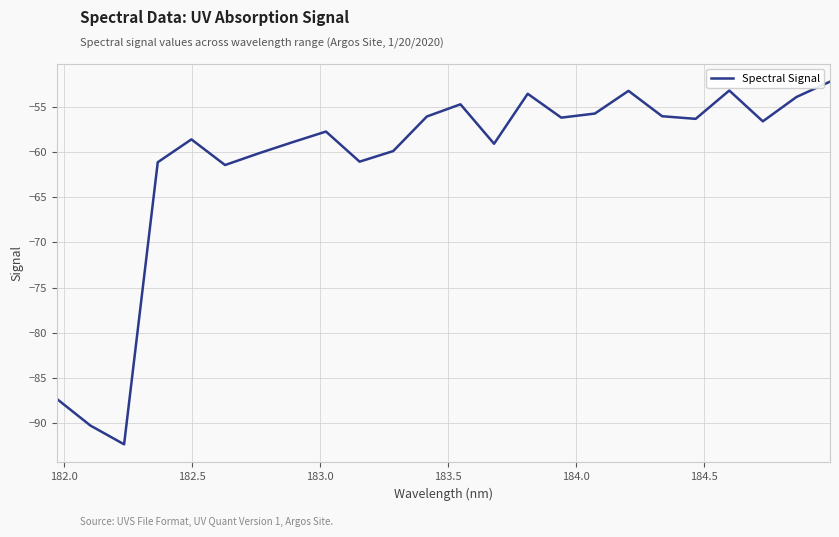

What is the smallest value displayed?

-92.3